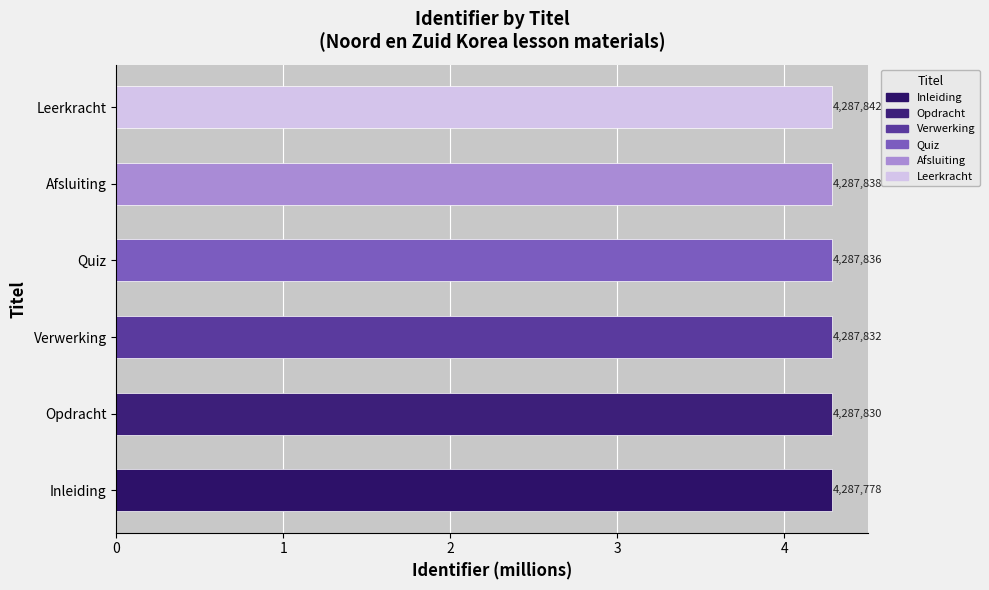

Count the values in the range 4 to 5.

6